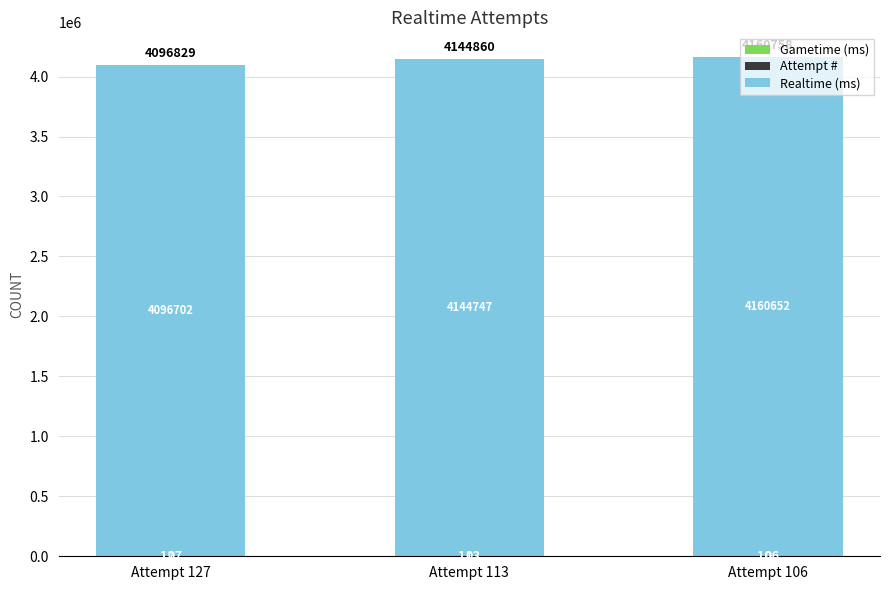

What is the total value across all series at Attempt 127?

4096829